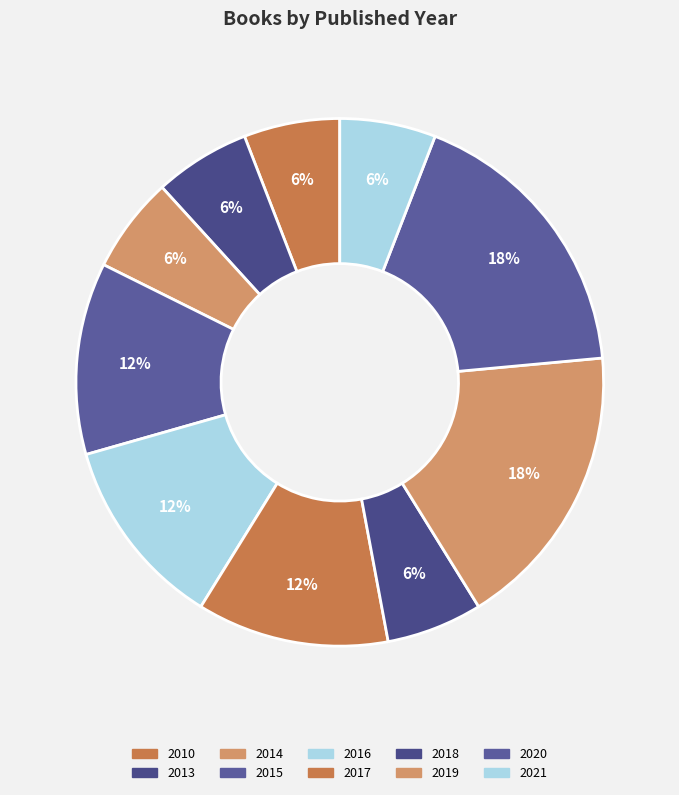

What is the total percentage of 2014 and 2015?

17.6%